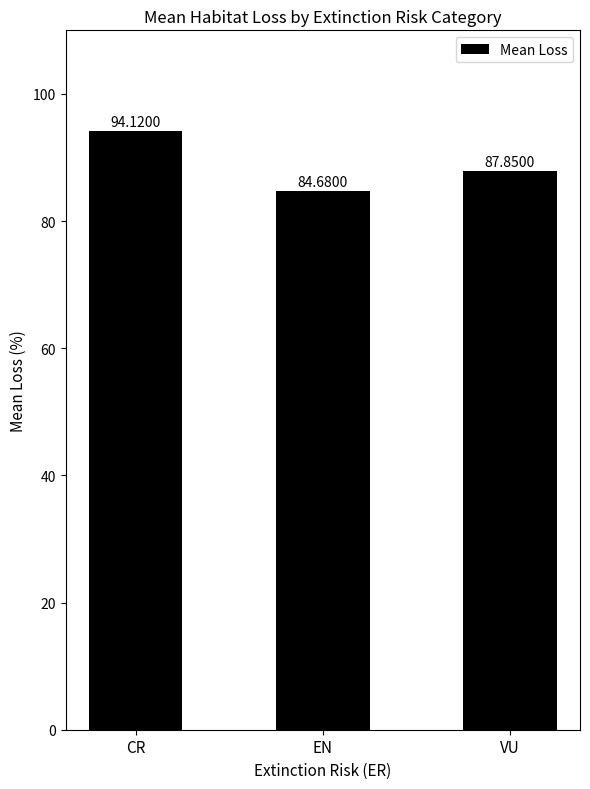

Which category has the lowest value across all series?

EN